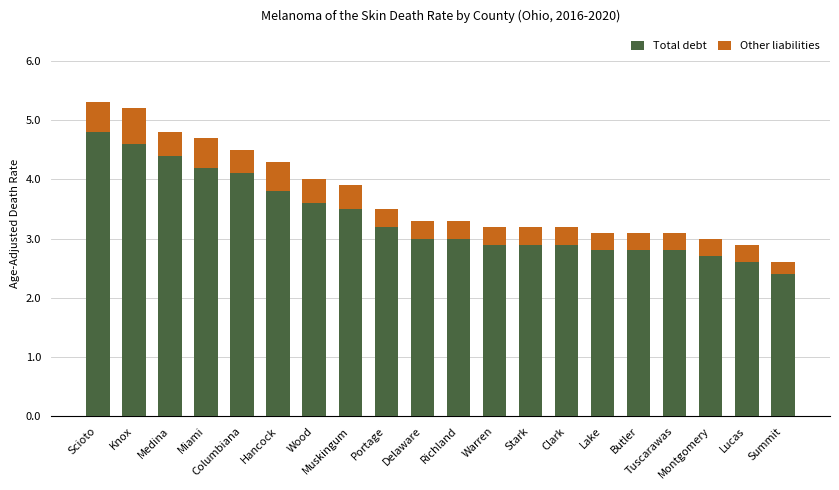

What is the highest value of the Total debt series?

4.8